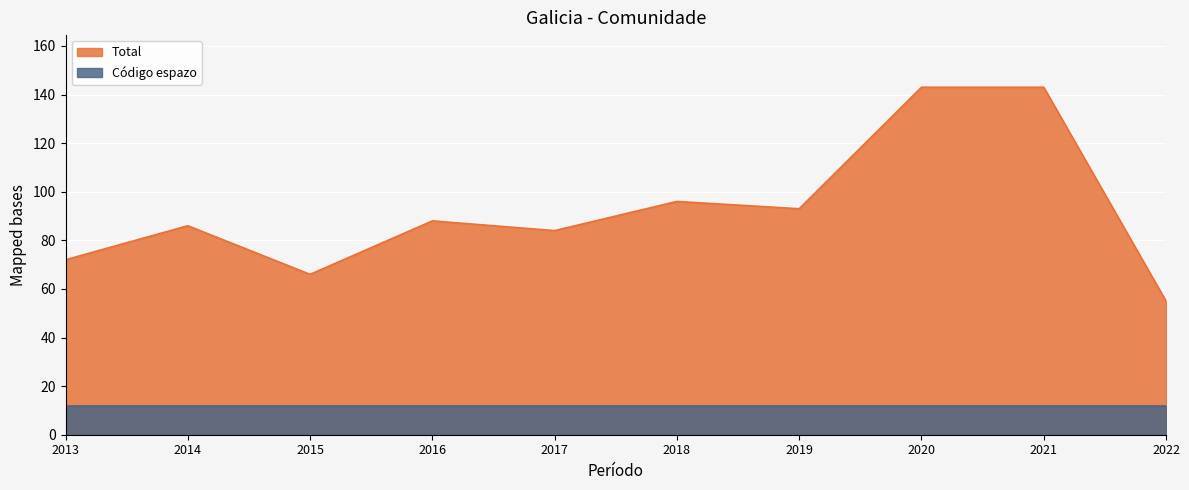

At how many categories does at least one series exceed 120?

2